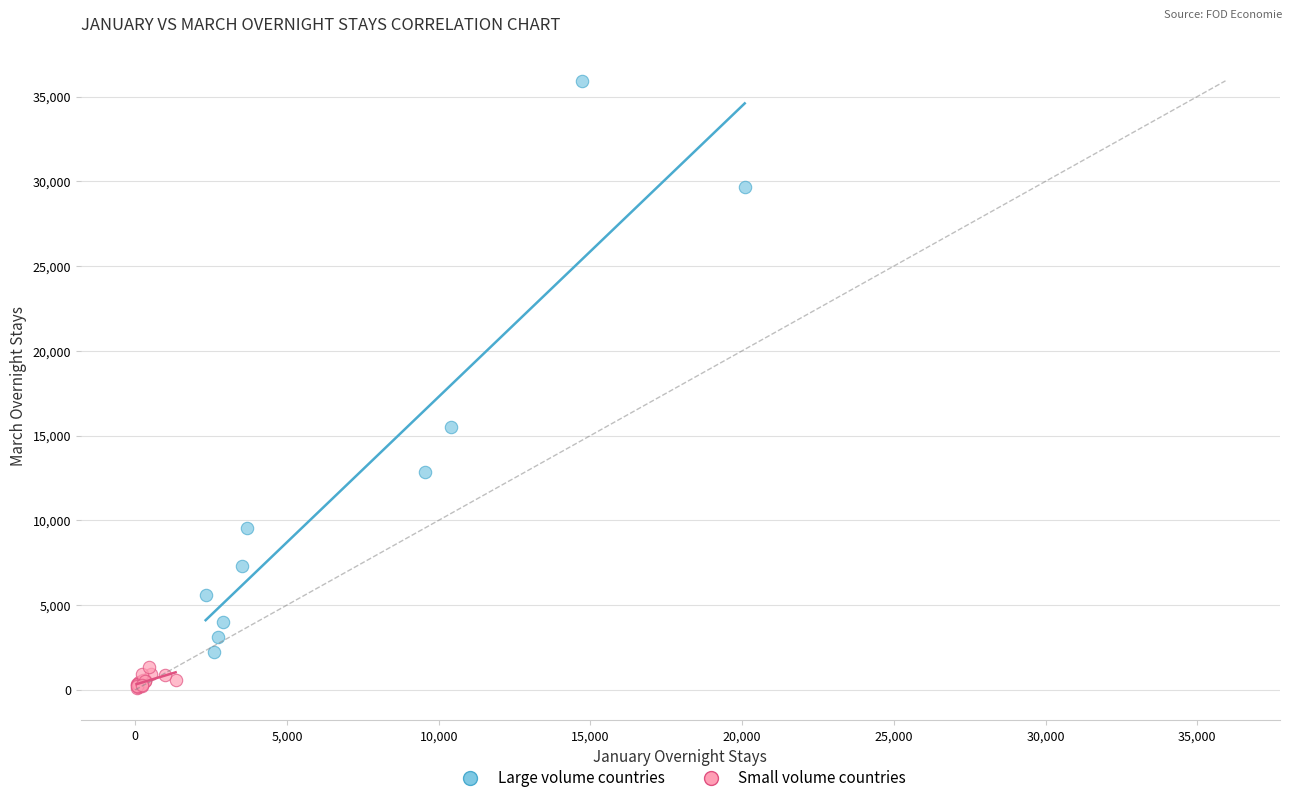

Which series contains the lowest Y value?

Small volume countries